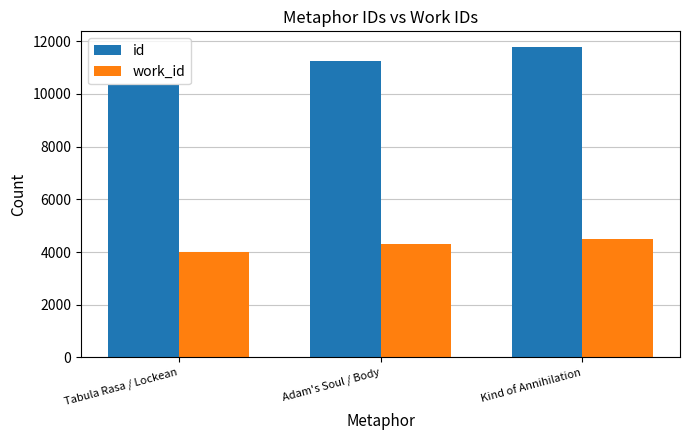

At which category does the chart reach its peak across all series?

Kind of Annihilation